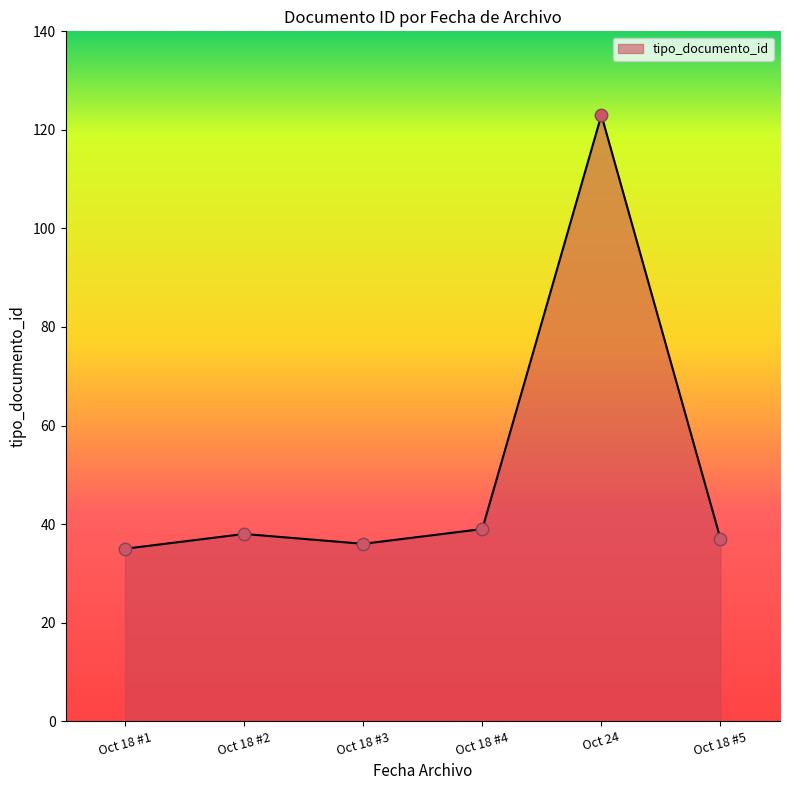

What is the ratio of the value at Oct 18 #3 to the value at Oct 24?

0.3